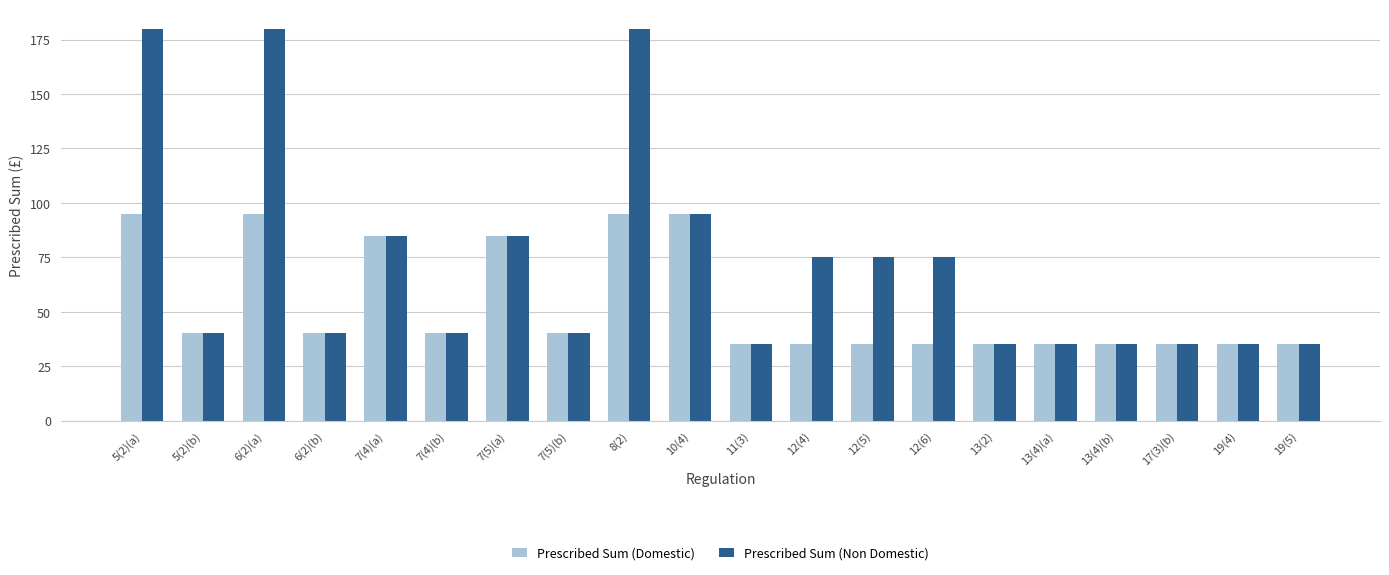

List the series in order of their peak value, lowest first.

Prescribed Sum (Domestic), Prescribed Sum (Non Domestic)